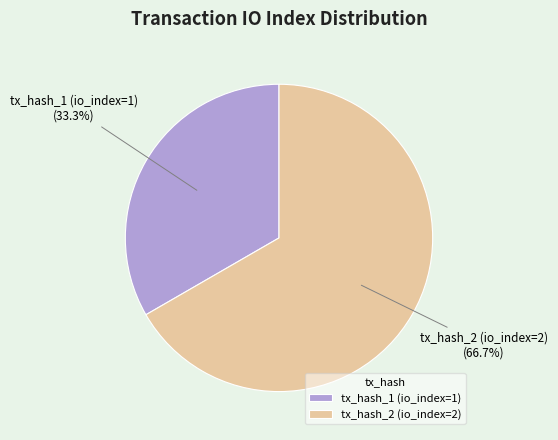

What percentage is the tx_hash_2 (io_index=2) slice, to the nearest percent?

67%